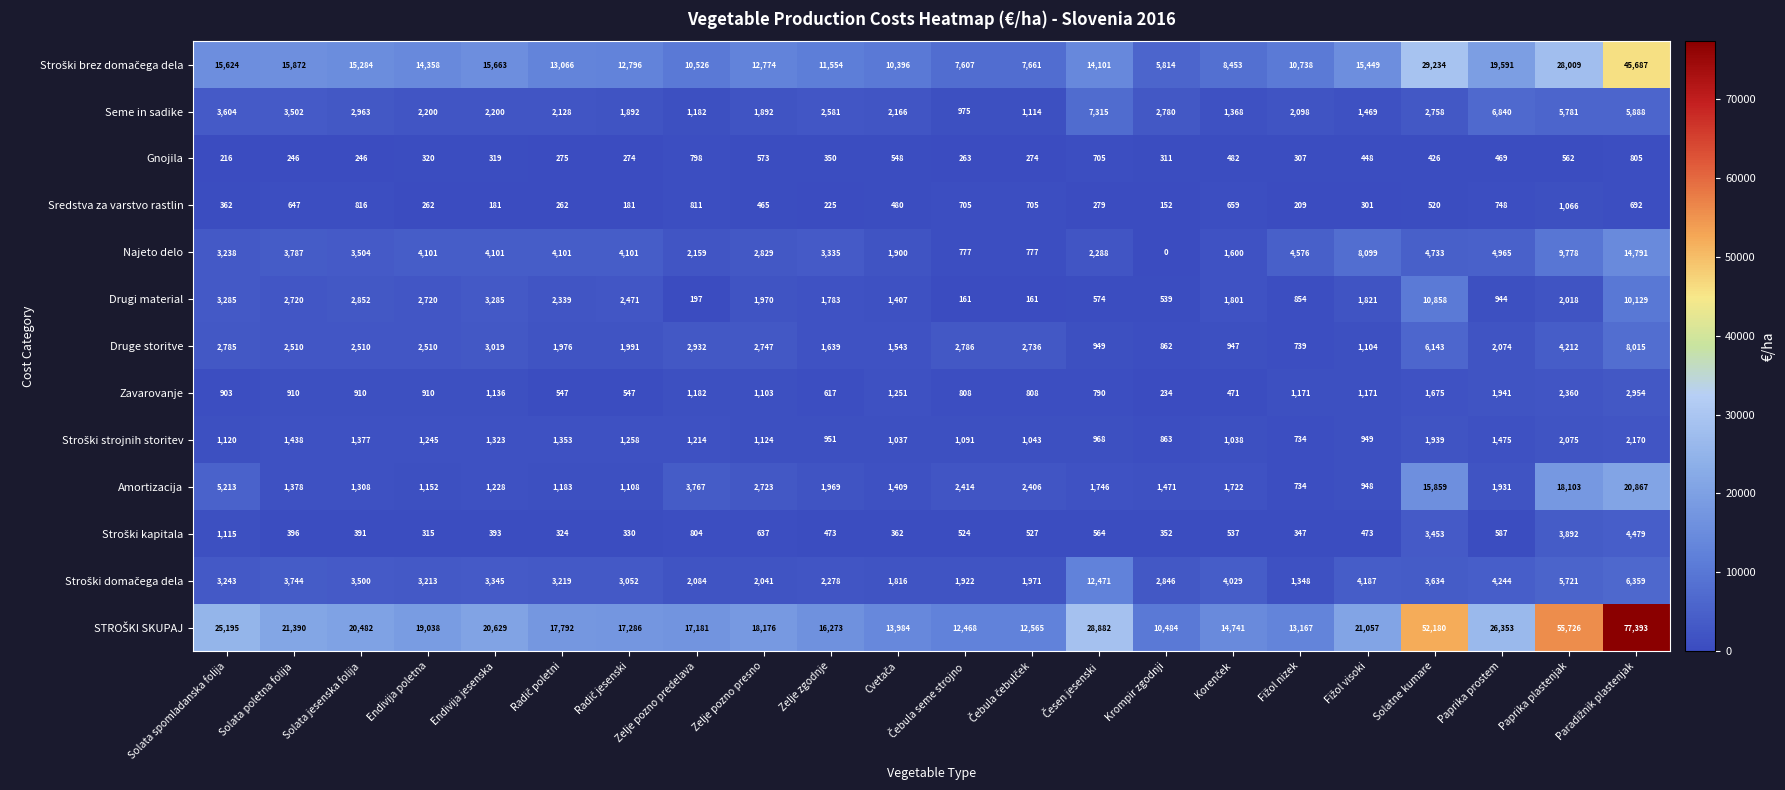

What is the total value across all series at Paprika prostem?

72162